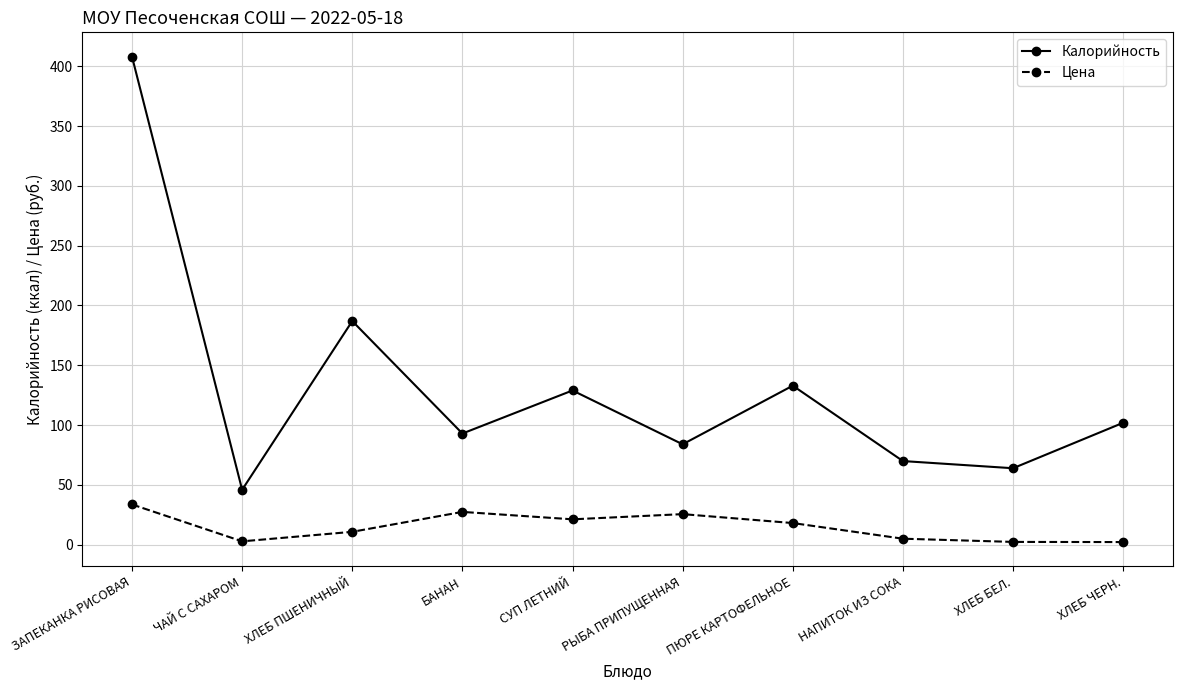

At how many categories does at least one series exceed 202?

1